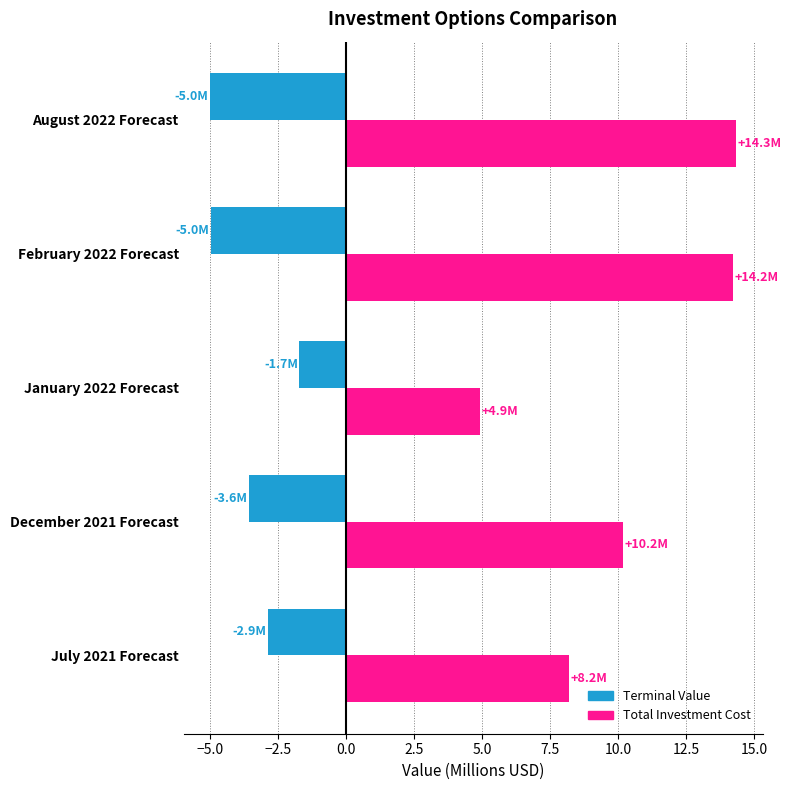

Which series has the largest total across all categories?

Total Investment Cost